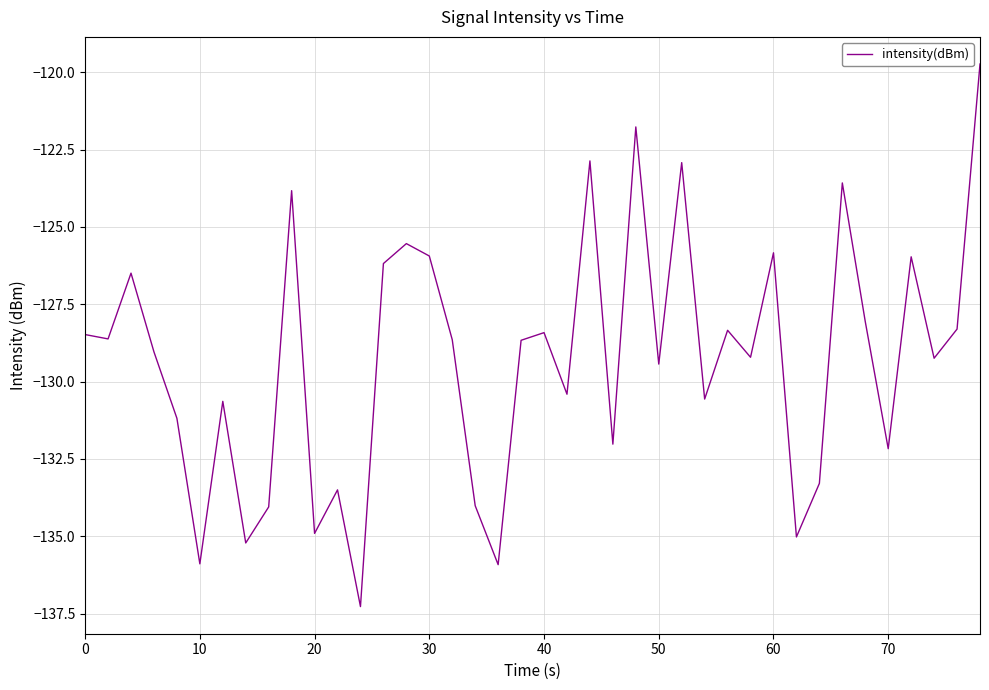

What is the difference between the maximum and minimum values?

17.5